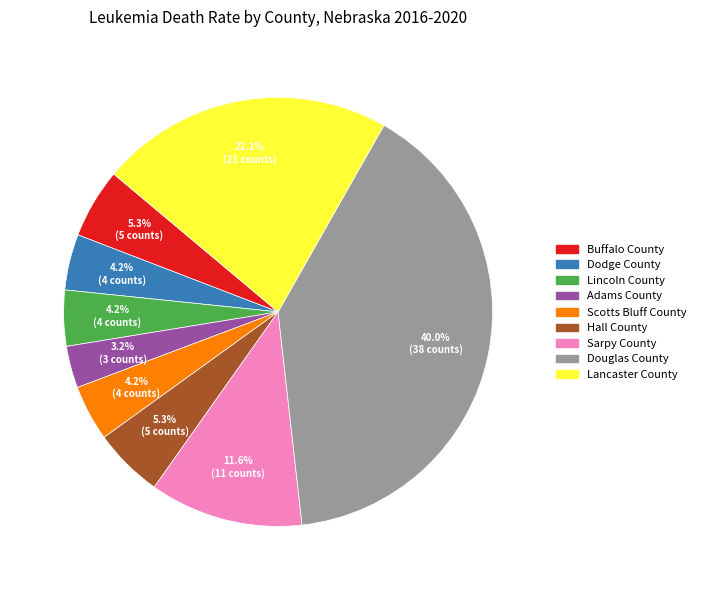

Which slice is the largest?

Douglas County